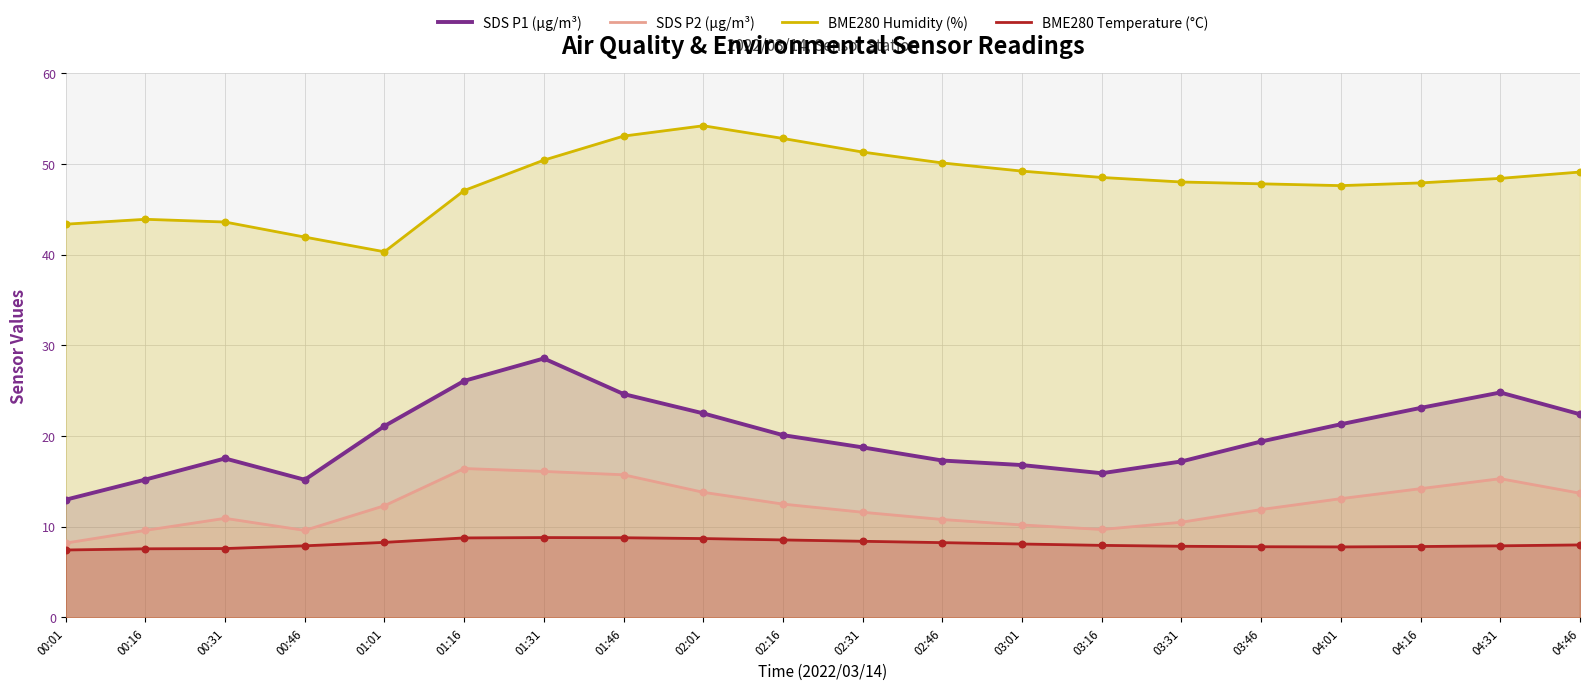

Is the value of SDS P2 (µg/m³) at 01:01 greater than the value of BME280 Temperature (°C) at 01:46?

Yes